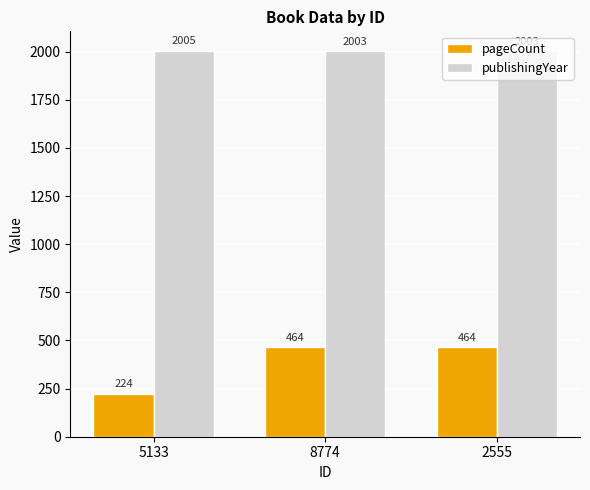

Where is pageCount nearest to the value 344?

5133